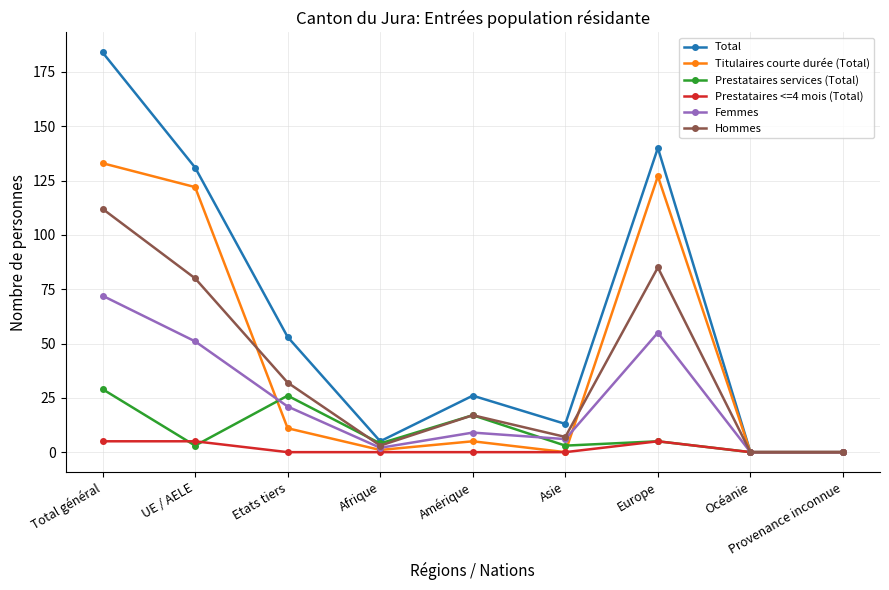

Where is the first local minimum for Femmes?

Afrique